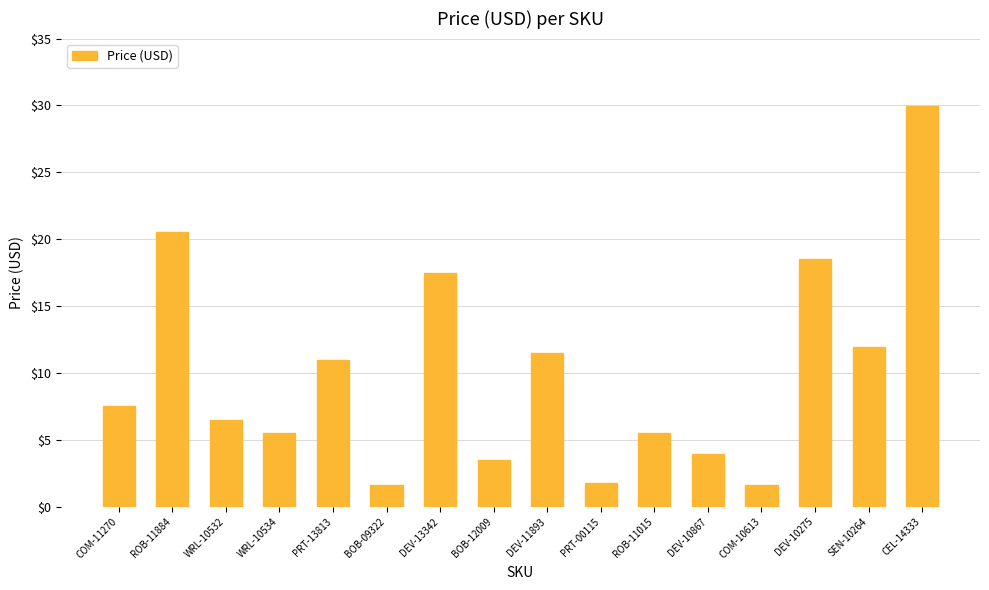

What is the label of the 12th bar from the left?

DEV-10867